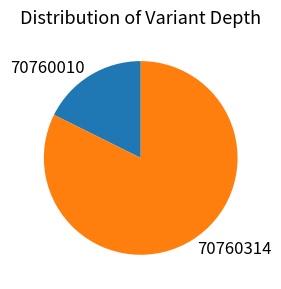

True or false: 70760010 accounts for 18% of the total.

True